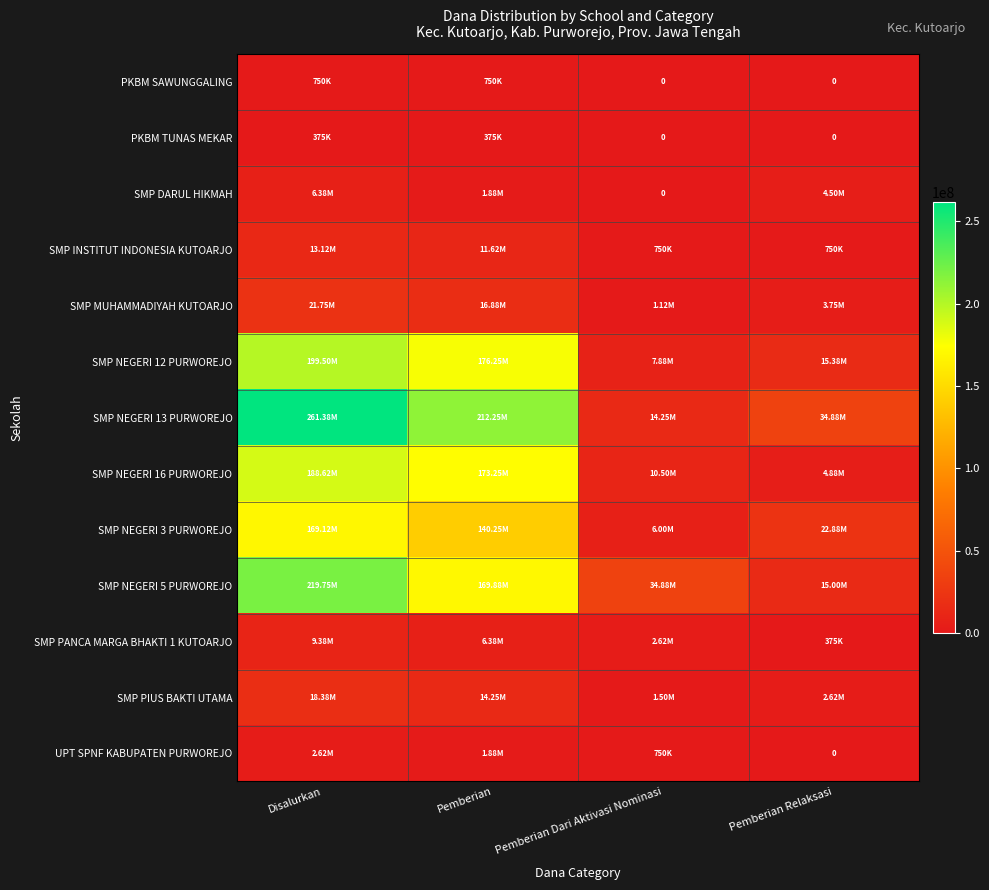

What is the difference between the highest and lowest values at Pemberian Dari Aktivasi Nominasi?

34875000